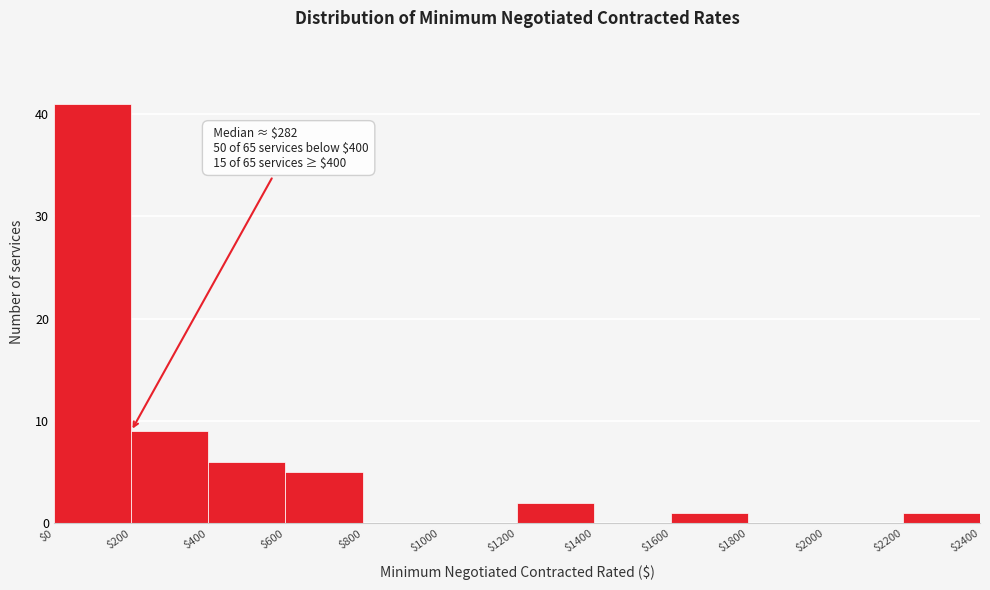

Which range on the x-axis has the tallest bar?

$0 to $200